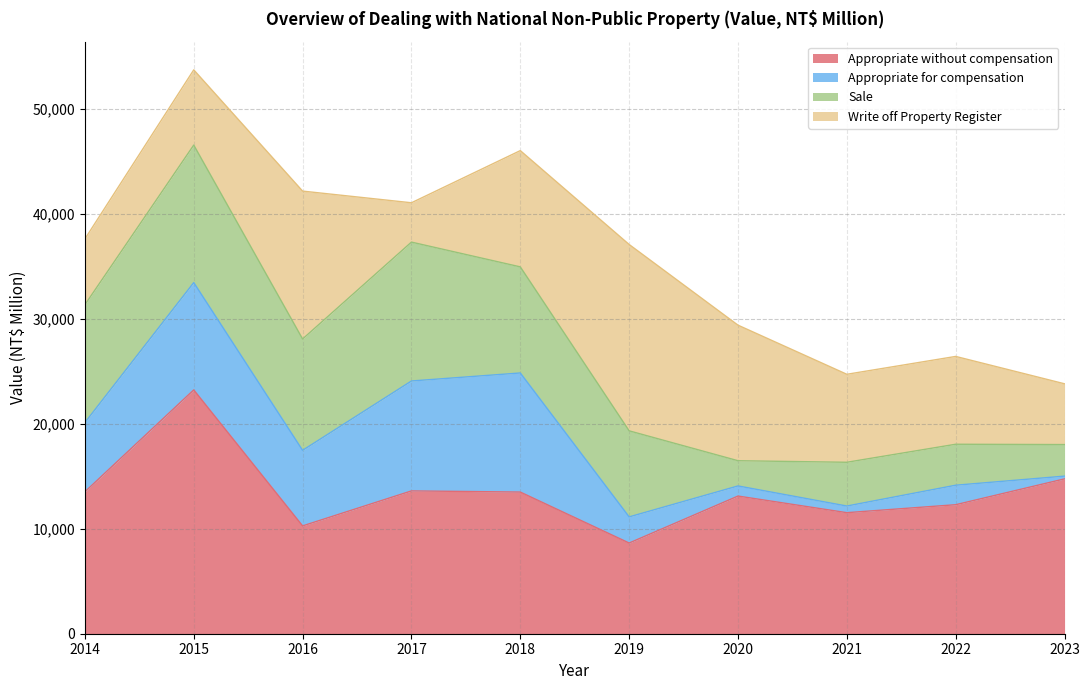

After their last crossing, which series has the higher values: Sale or Appropriate for compensation?

Sale